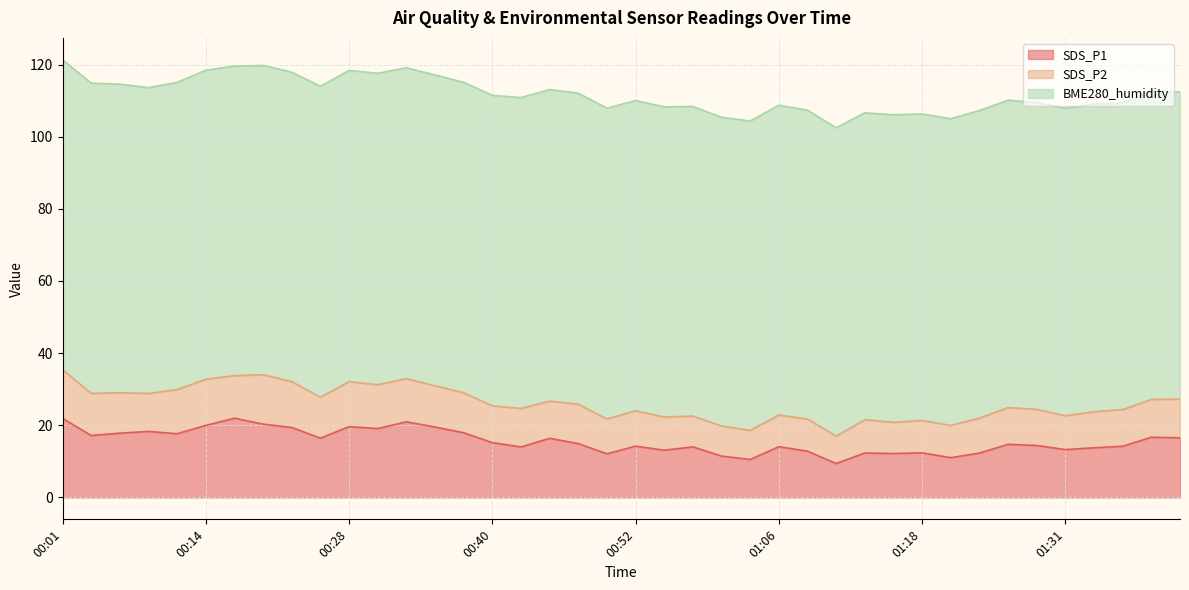

How many data points in SDS_P2 are less than 10?

15